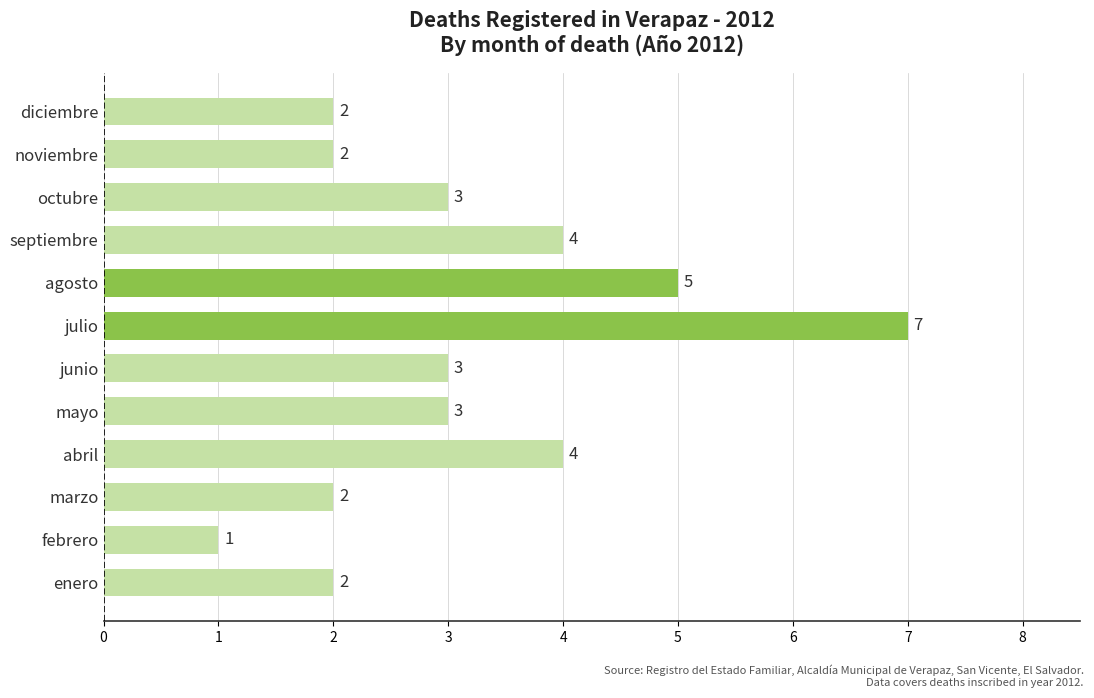

What is the difference between the second highest and second lowest values?

3